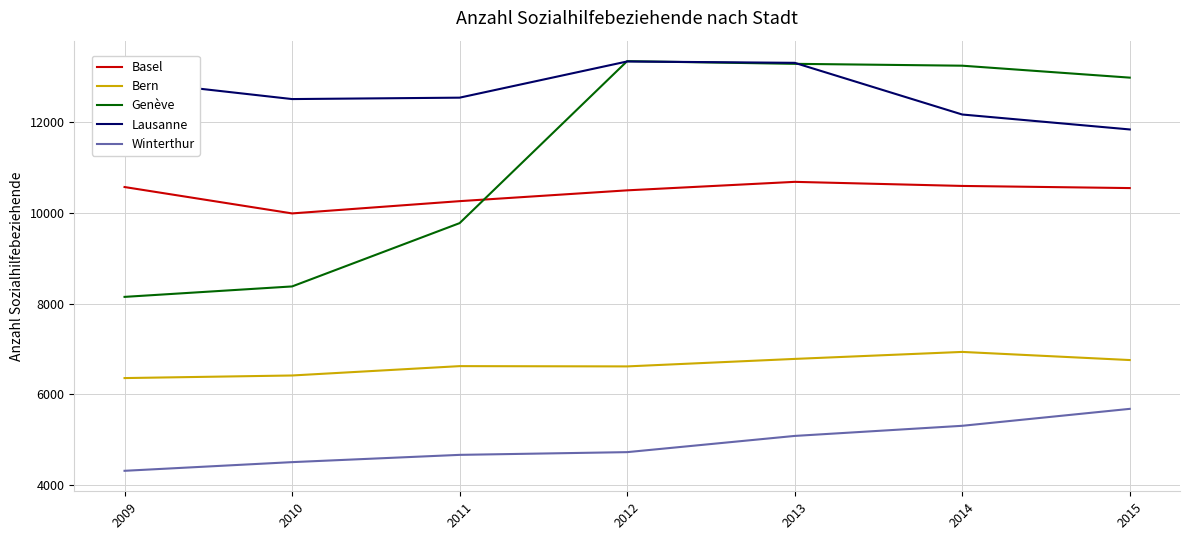

What is the approximate value of Bern at 2010, to the nearest 100?

6400